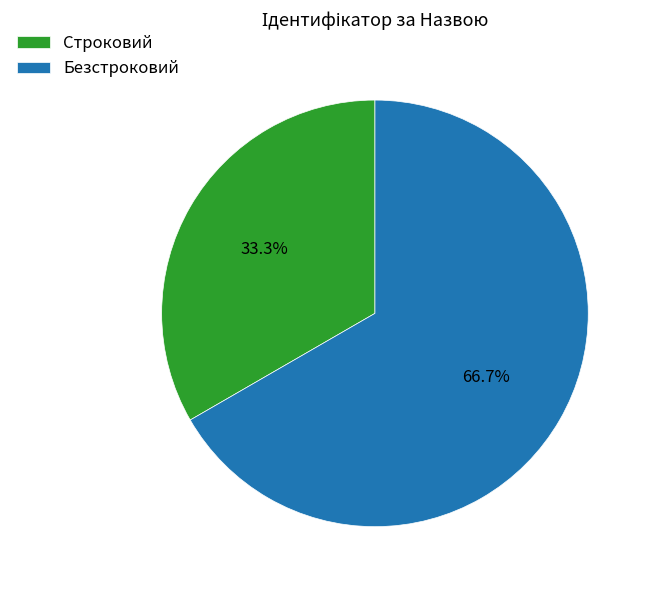

What is the total percentage of Безстроковий and Строковий?

100.0%